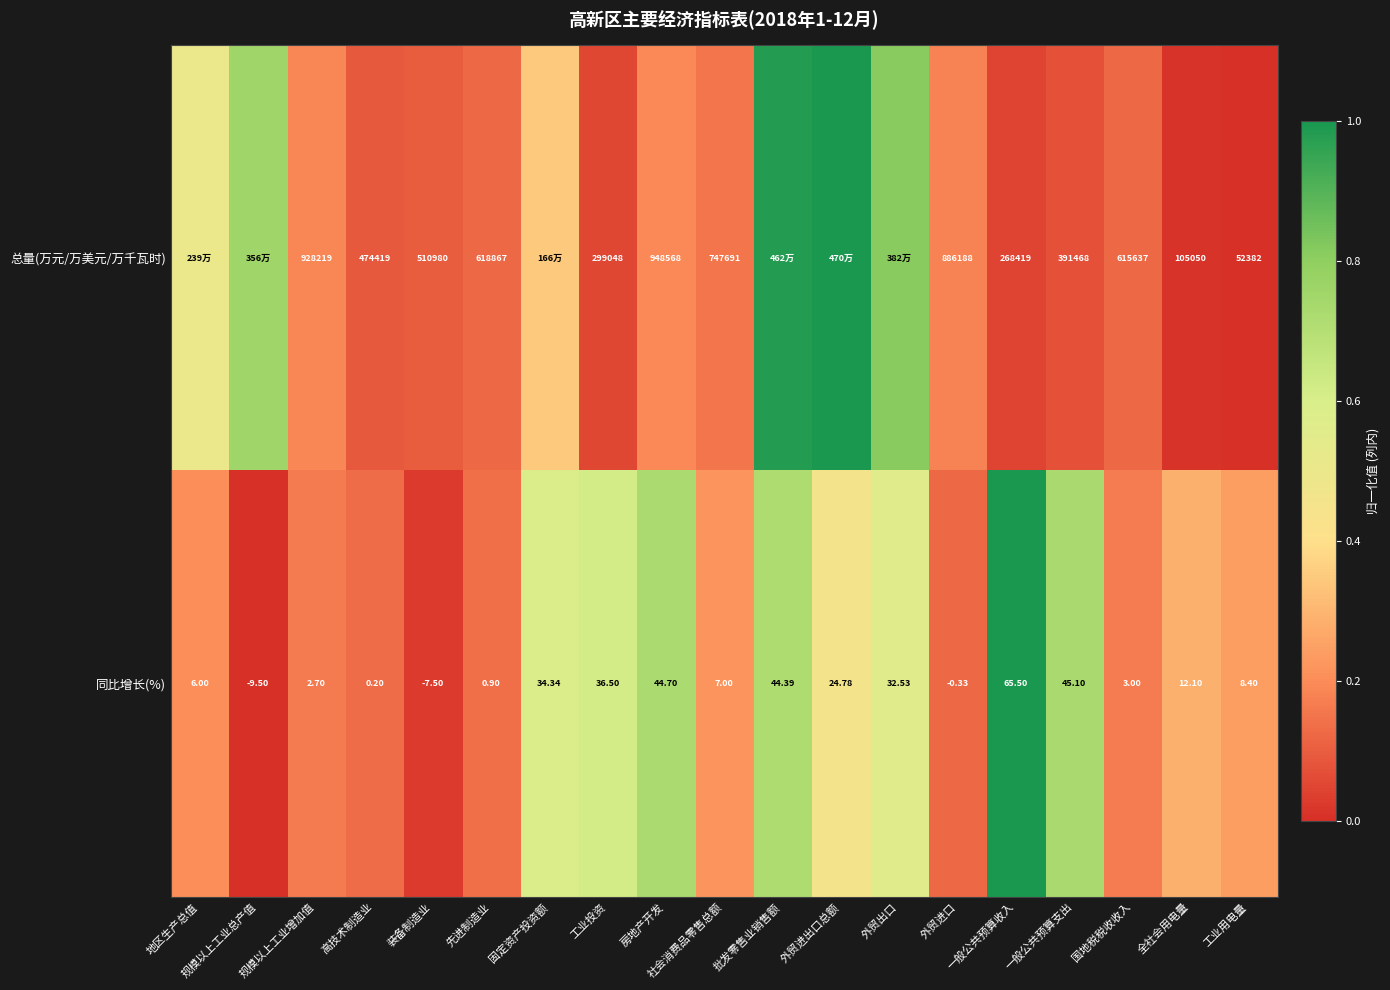

At which label does 同比增长(%) reach its minimum?

规模以上工业总产值